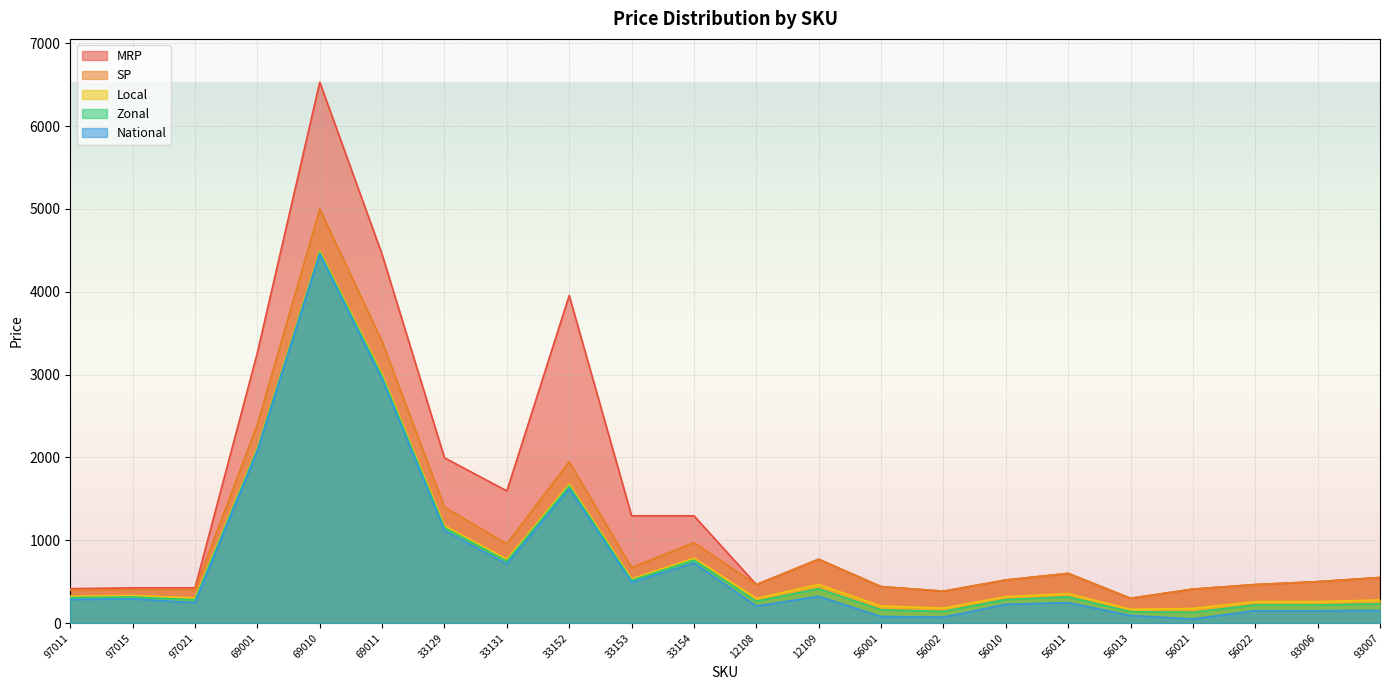

Reading left to right, extract all data points from this chart.

MRP: 97011=415.0	97015=425.0	97021=425.0	69001=3265.0	69010=6530.0	69011=4450.0	33129=1995.0	33131=1595.0	33152=3955.0	33153=1295.0	33154=1295.0	12108=464.0	12109=771.0	56001=440.0	56002=385.0	56010=520.0	56011=600.0	56013=299.0	56021=410.0	56022=465.0	93006=500.0	93007=550.0
SP: 97011=397.0	97015=405.0	97021=405.0	69001=2399.0	69010=4999.0	69011=3399.0	33129=1399.0	33131=957.0	33152=1949.0	33153=669.0	33154=971.0	12108=464.0	12109=771.0	56001=440.0	56002=385.0	56010=520.0	56011=600.0	56013=299.0	56021=410.0	56022=465.0	93006=500.0	93007=550.0
Local: 97011=324.6	97015=332.4	97021=303.7	69001=2117.3	69010=4493.1	69011=3002.3	33129=1174.8	33131=771.0	33152=1677.4	33153=532.8	33154=783.8	12108=298.1	12109=465.8	56001=205.6	56002=180.6	56010=318.3	56011=356.2	56013=165.6	56021=176.3	56022=258.8	93006=258.5	93007=278.6
Zonal: 97011=307.4	97015=315.2	97021=280.7	69001=2100.1	69010=4475.8	69011=2979.3	33129=1151.8	33131=748.0	33152=1654.4	33153=515.5	33154=760.8	12108=263.6	12109=414.0	56001=159.6	56002=140.4	56010=283.8	56011=315.9	56013=136.9	56021=130.3	56022=218.6	93006=218.2	93007=232.6
National: 97011=284.4	97015=292.2	97021=246.2	69001=2077.1	69010=4452.8	69011=2944.8	33129=1117.3	33131=713.5	33152=1619.9	33153=492.5	33154=726.3	12108=206.1	12109=322.0	56001=79.1	56002=71.4	56010=226.3	56011=246.9	56013=90.9	56021=49.8	56022=149.6	93006=149.2	93007=152.1